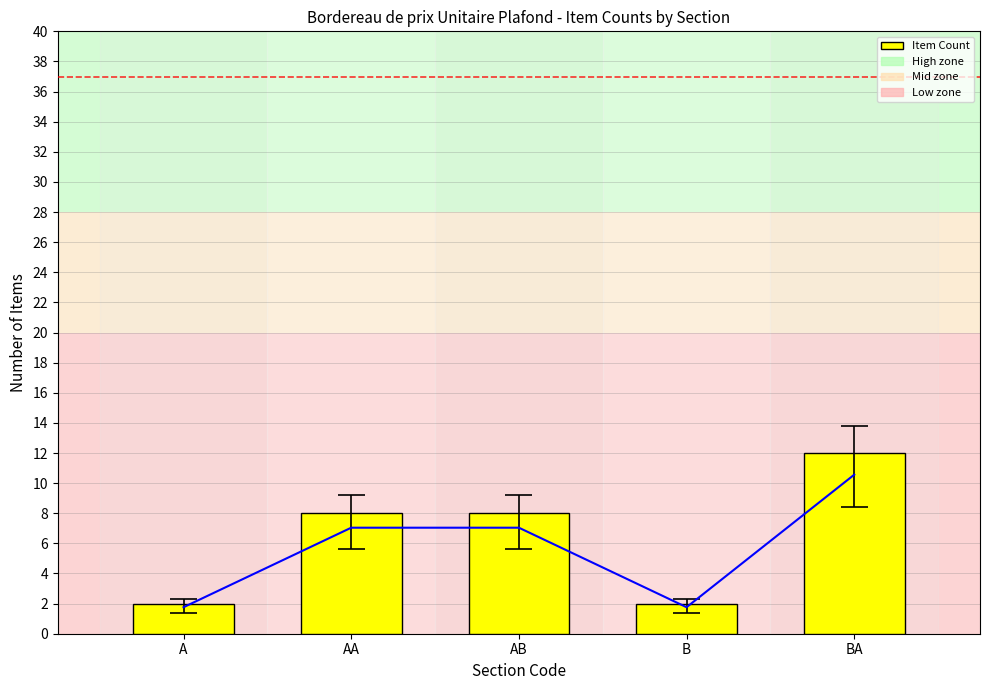

What is the maximum value shown in the chart?

10.6